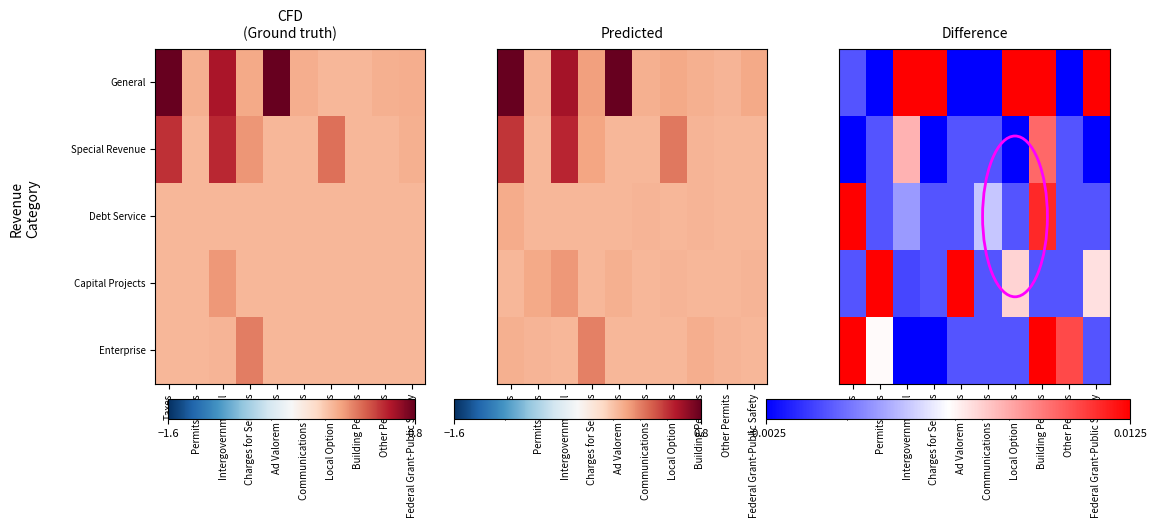

Count the number of categories in the chart.

10